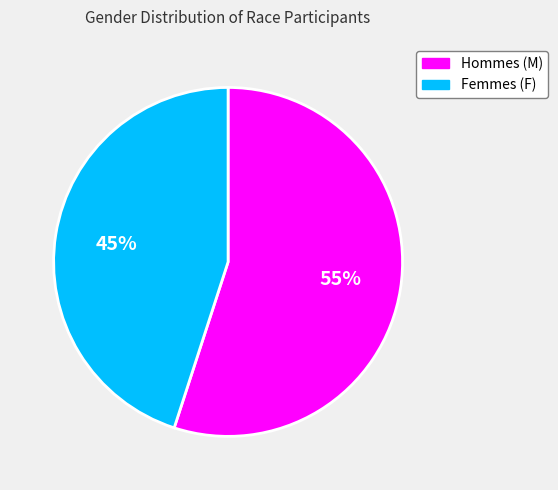

Is there any slice that represents more than half of the pie?

Yes